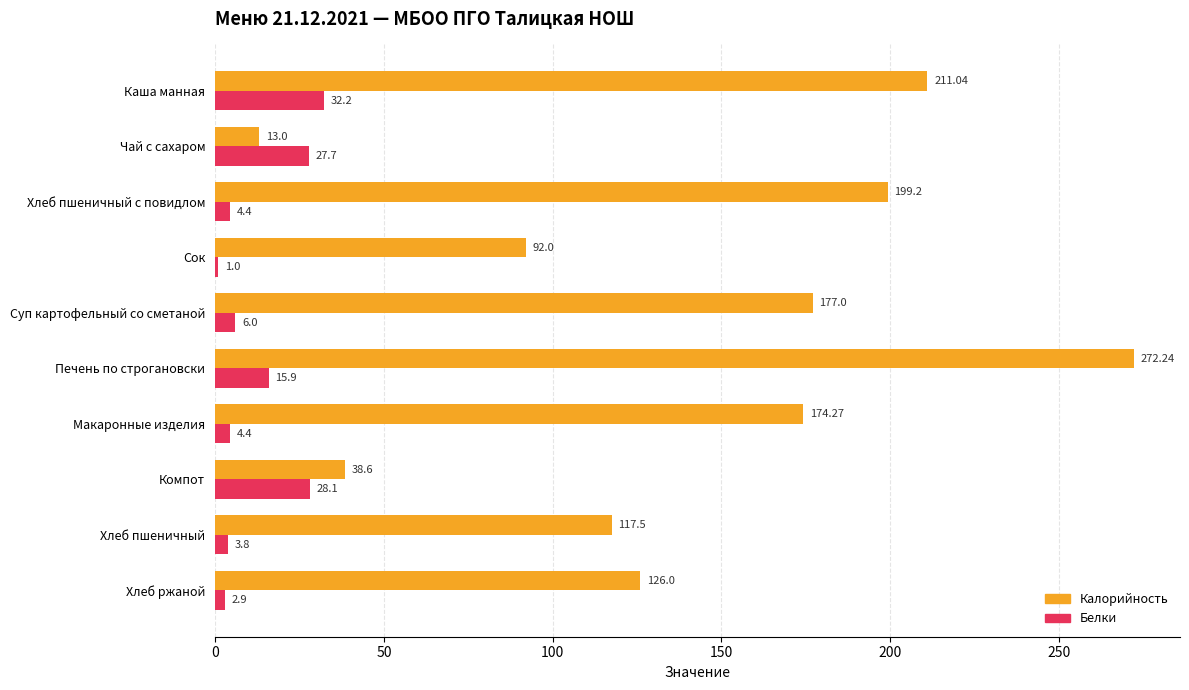

At which label is Белки closest to 16?

Печень по строгановски